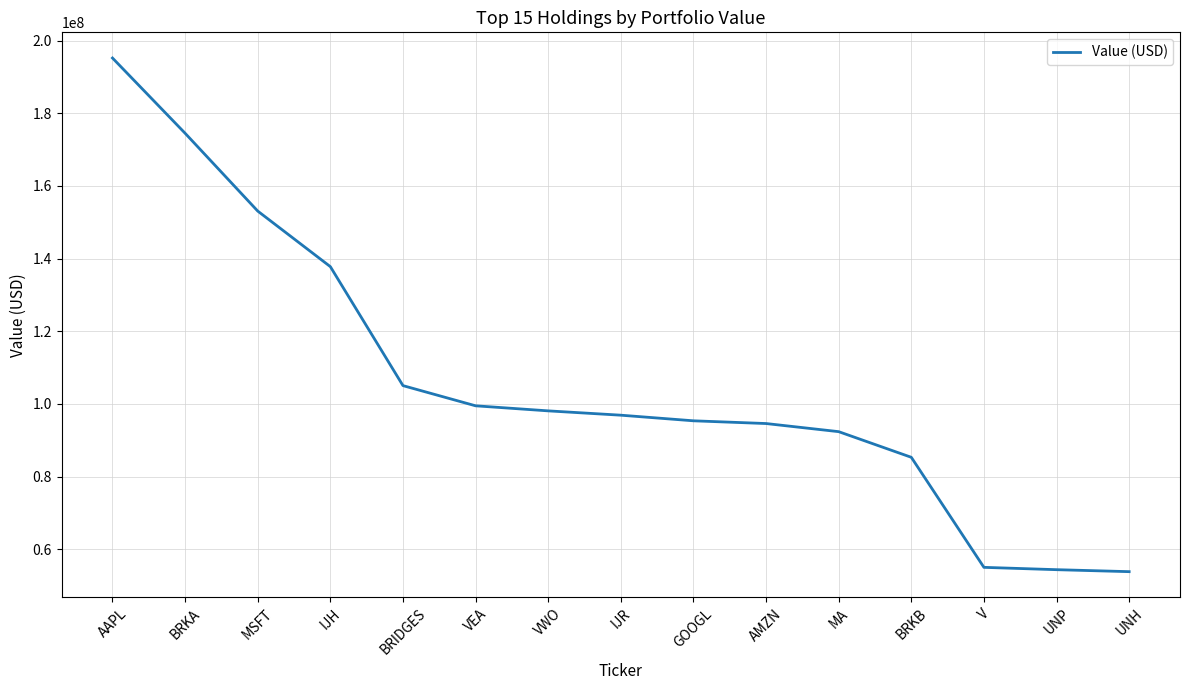

What is the difference between the maximum and minimum values?

141399204